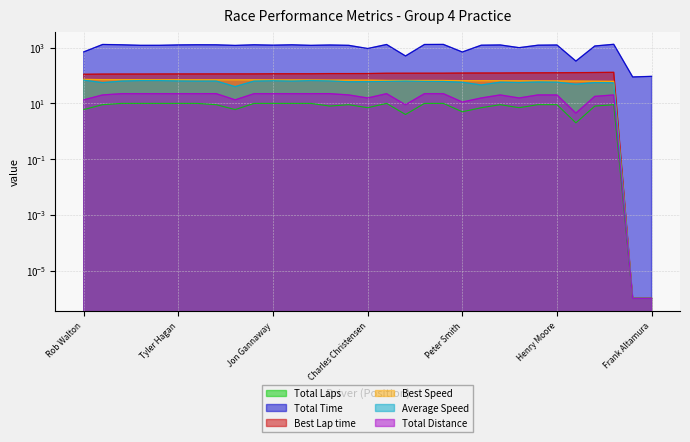

Rank the categories by Total Distance value from lowest to highest.

Robert Kann, Frank Altamura, Ned Spieker, Max Jamiesson, Peter Smith, Rob Walton, Tony Garmey, Charles Christensen, Michael Silverman, Max Minshull, Jeff Wysard, William Lyon, Lars Mapstead, Paul Christensen, Charles Wegner, Henry Moore, Dennis Adair, Kevin Adair, Robert Stoker, Scott Brown, Tyler Hagan, David Perkins, Ranson Webster, Marnix Dillenius, Jon Gannaway, Tancredi D'Amore, Daniel Schwartz, Andrew Cannon, Dave Brengle, Conrad Stevenson, Steve Schmidt